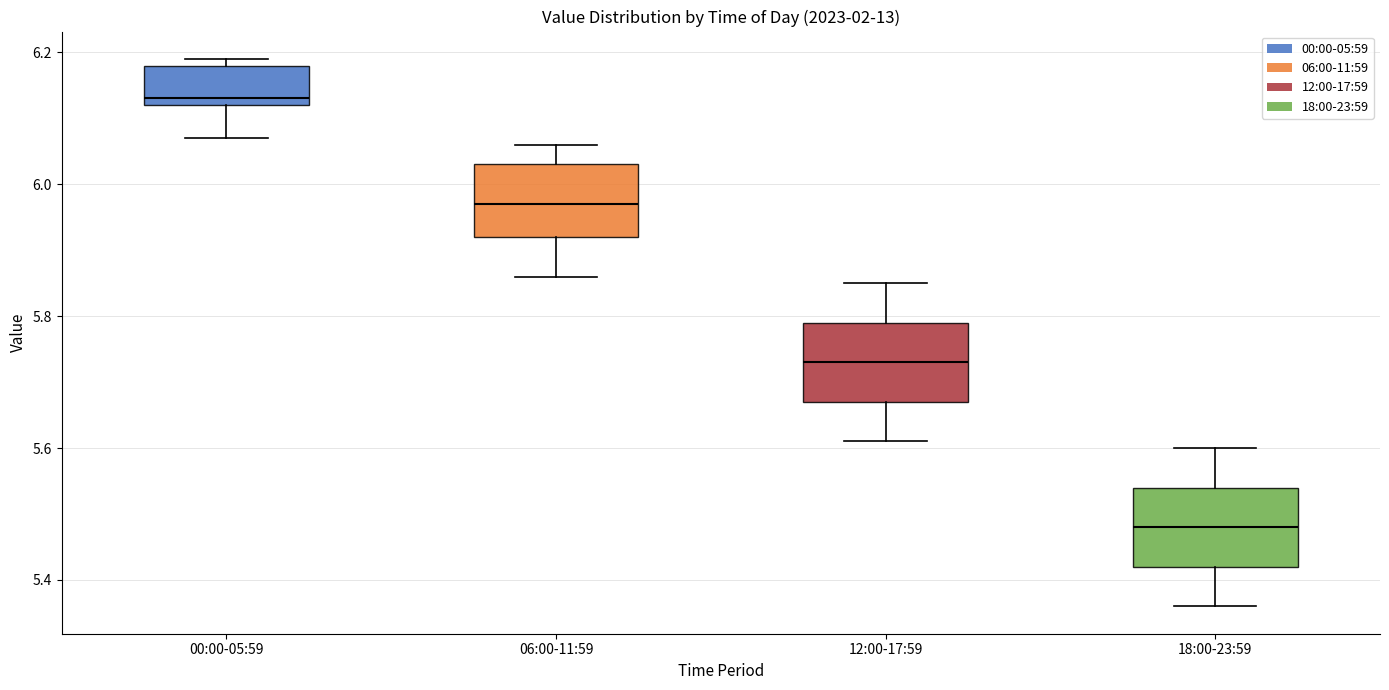

Where is the upper edge of the box for 00:00-05:59 on the y-axis? The values are not printed on the chart, so give them approximately, as read against the axis.

6.18